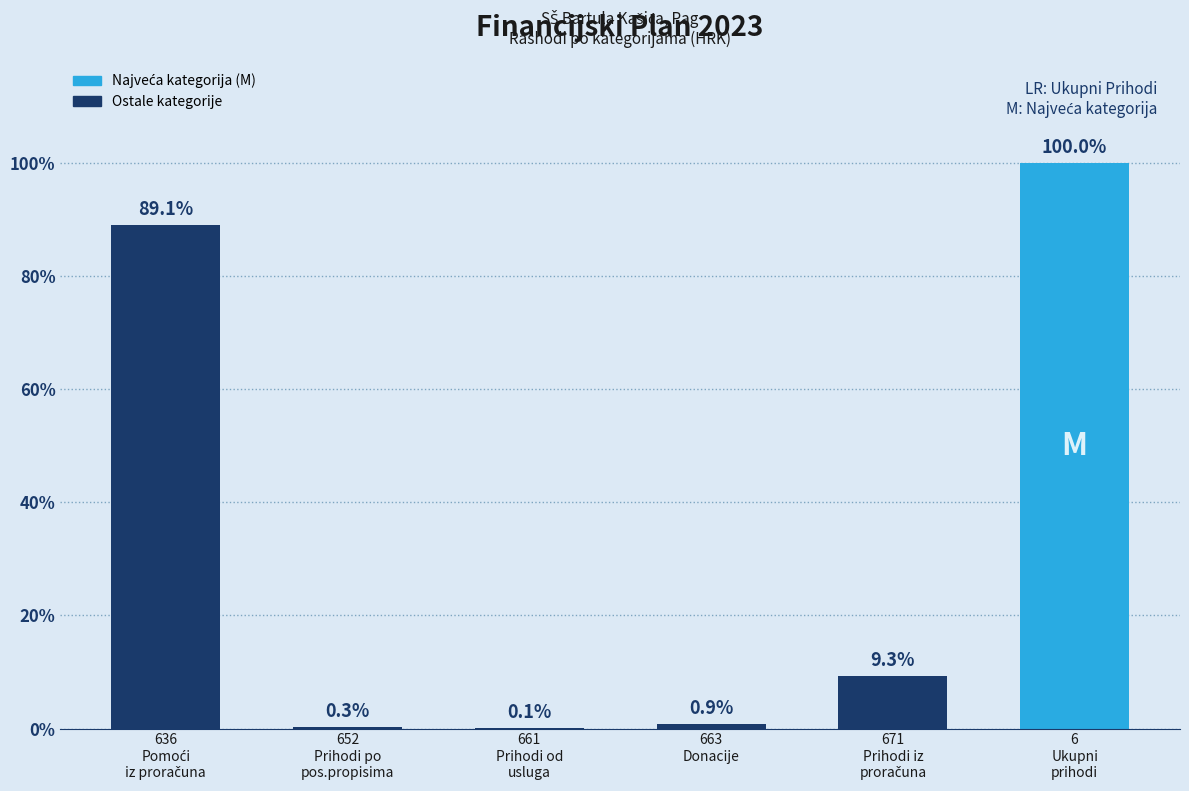

What is the label of the 6th bar from the left?

6
Ukupni
prihodi